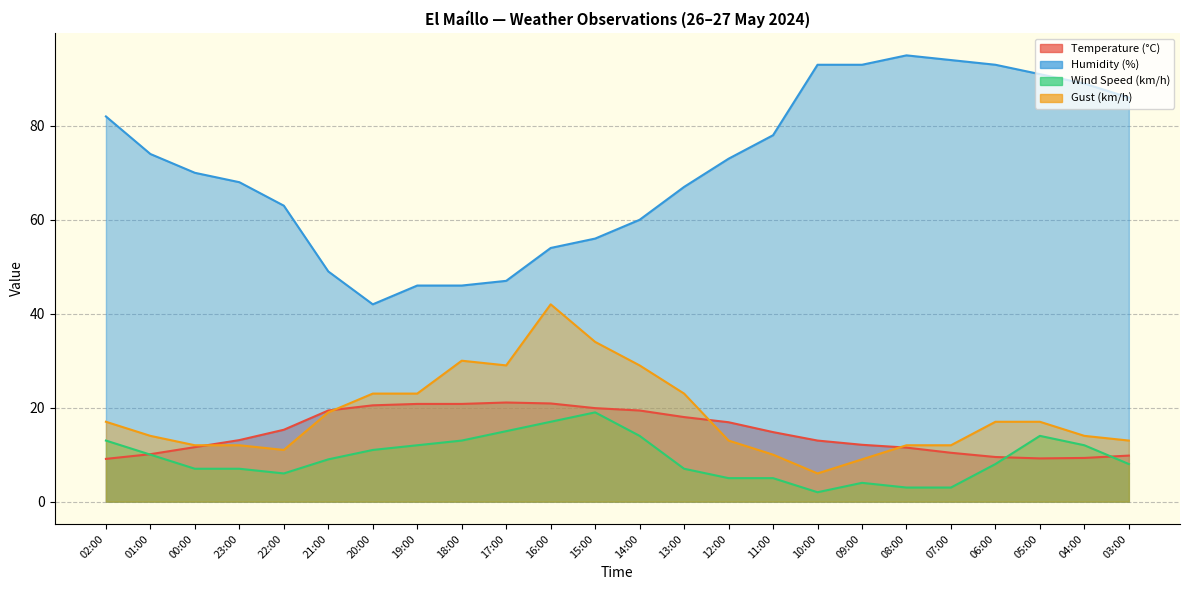

What is the spread (max minus min) of values at 15:00?

37.0